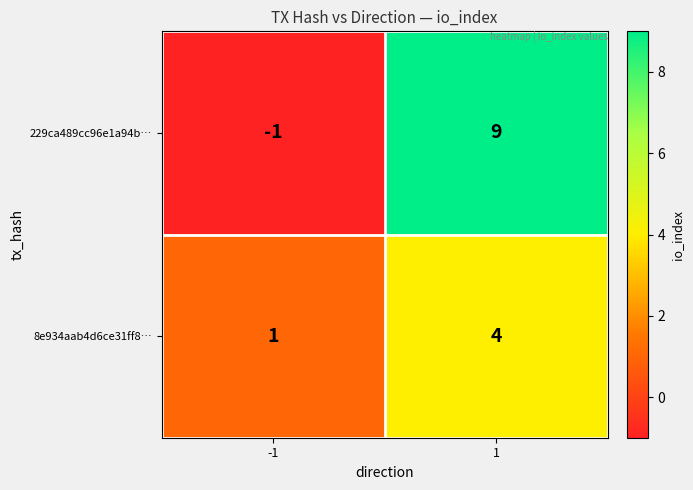

The value of 229ca489cc96e1a94b… at -1 is -2. True or false?

False